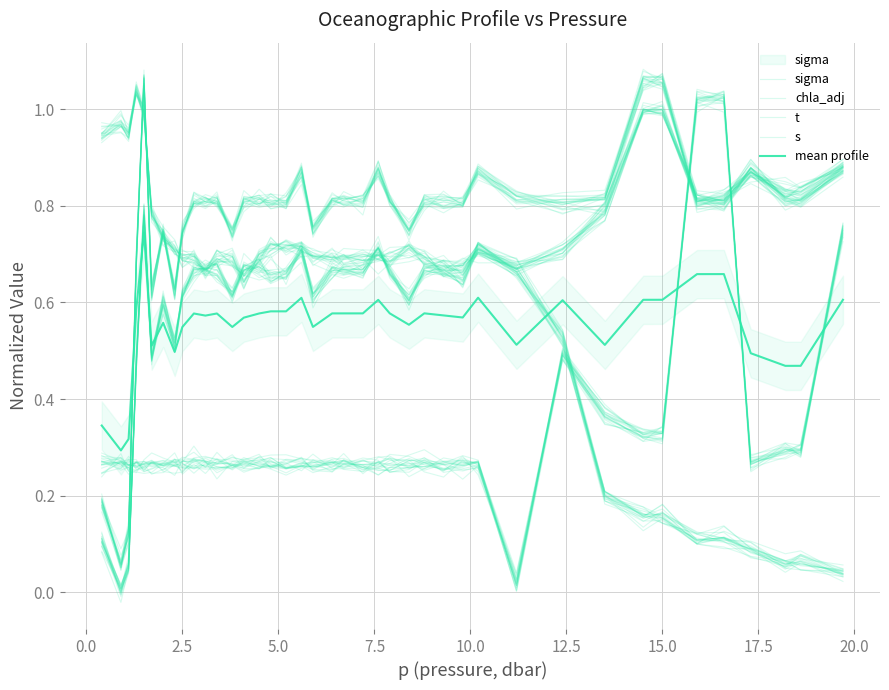

What is the total value across all series at 10.0?

2.7